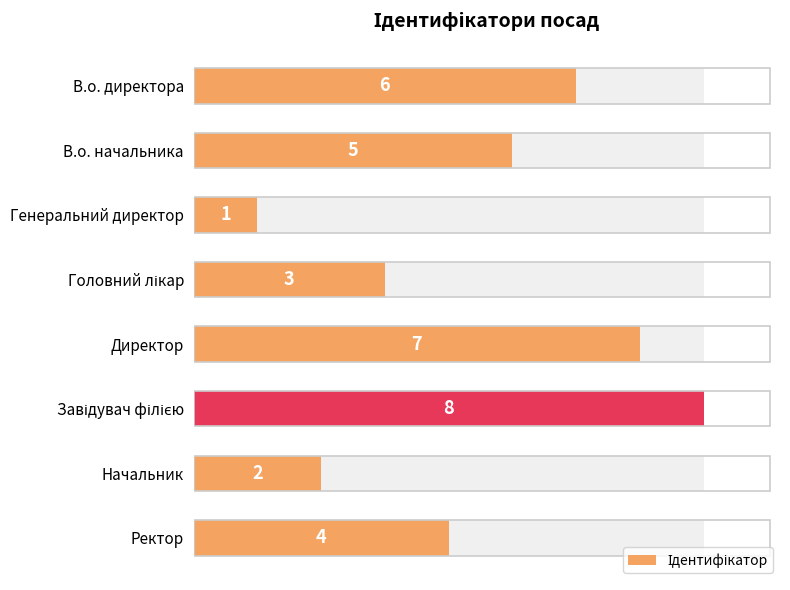

What is the ratio of the value at В.о. начальника to the value at Генеральний директор?

5.0